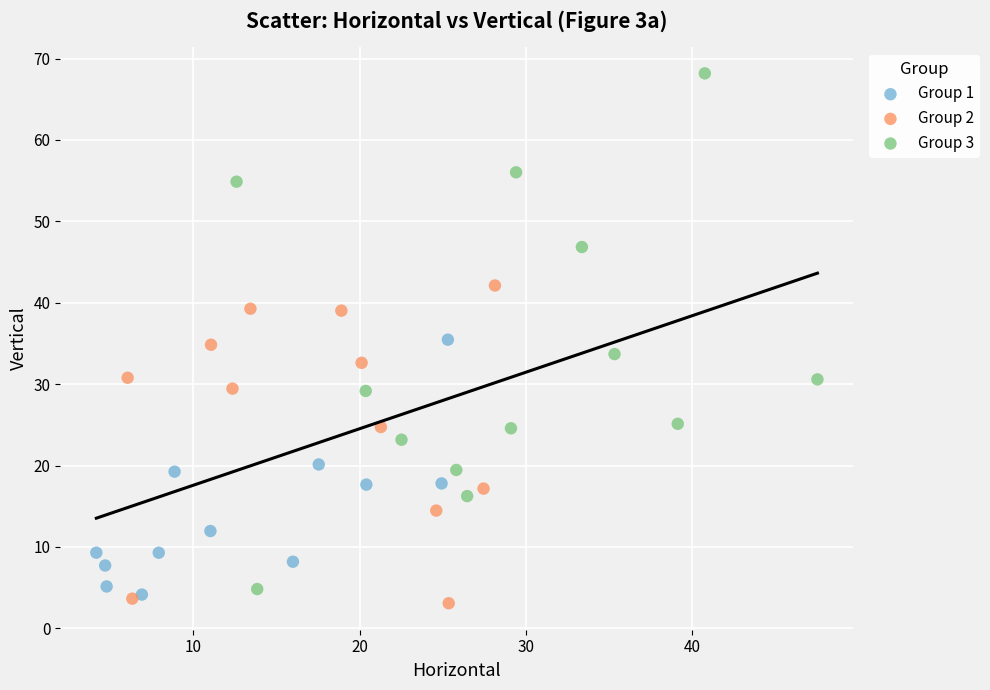

Which series has the largest Y range (max minus min)?

Group 3